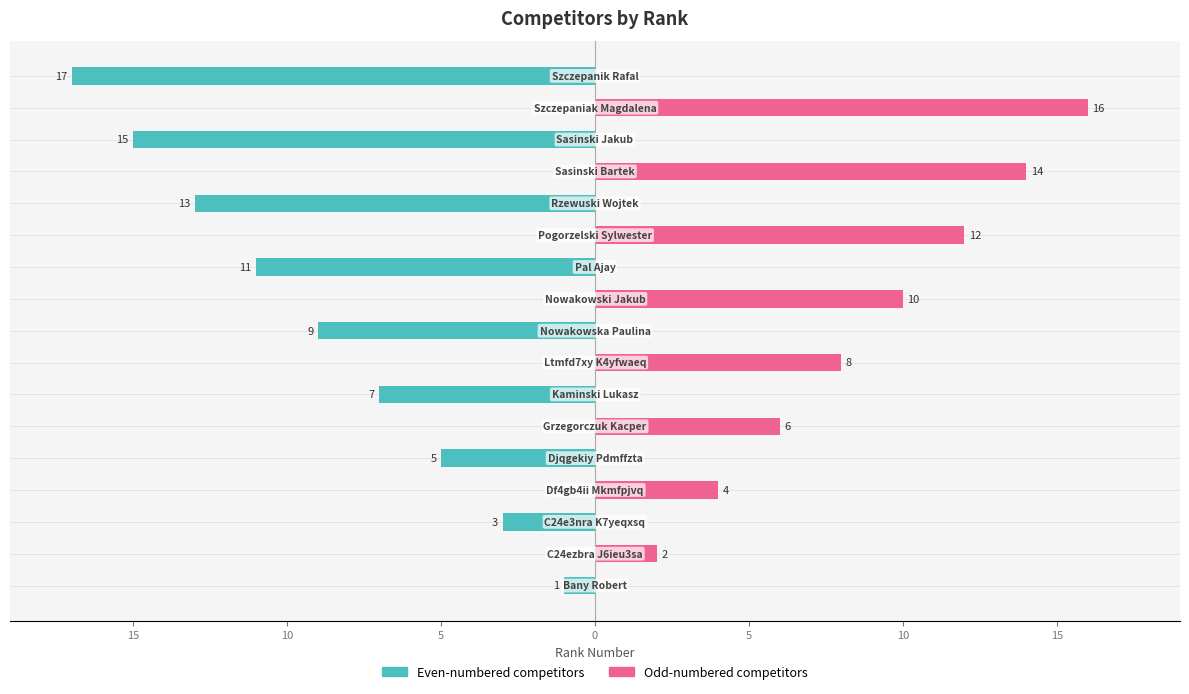

What is the difference between the Rank (Odd Position) values at 10 and 9?

10